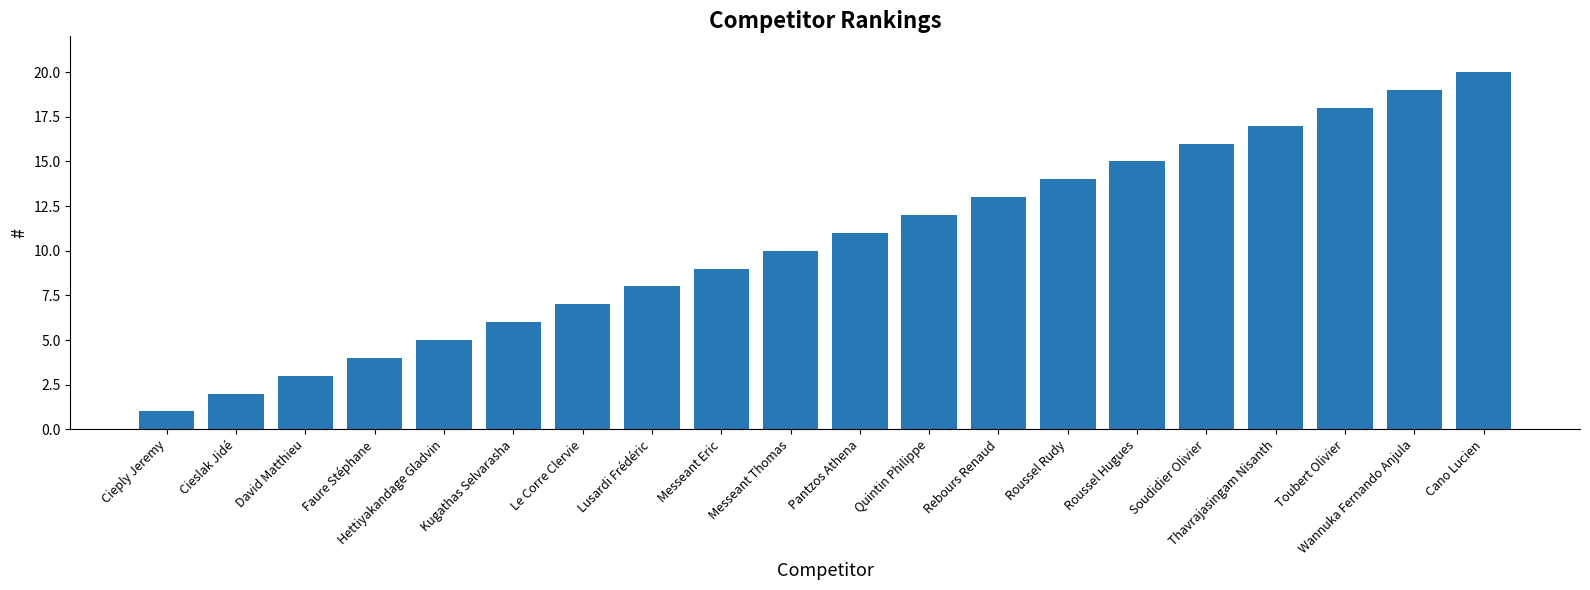

What is the difference between the values at Faure Stéphane and Quintin Philippe?

8